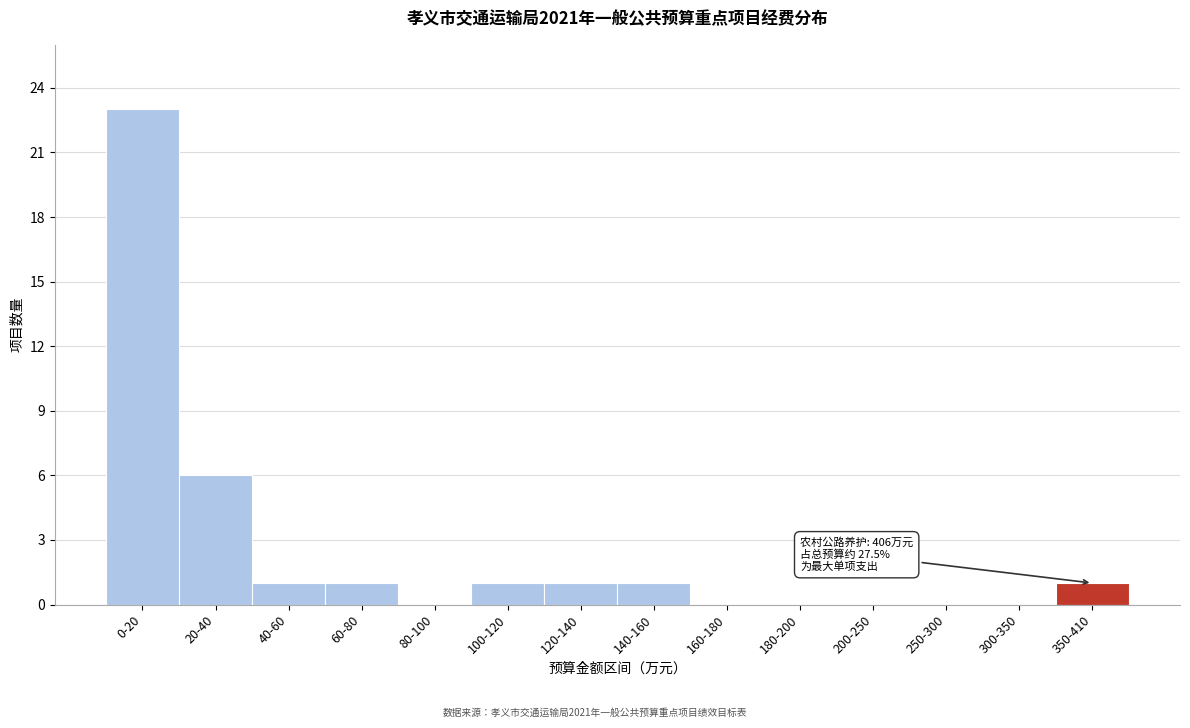

Reading right to left, list all the values displayed in this chart.

350-410=1	300-350=0	250-300=0	200-250=0	180-200=0	160-180=0	140-160=1	120-140=1	100-120=1	80-100=0	60-80=1	40-60=1	20-40=6	0-20=23